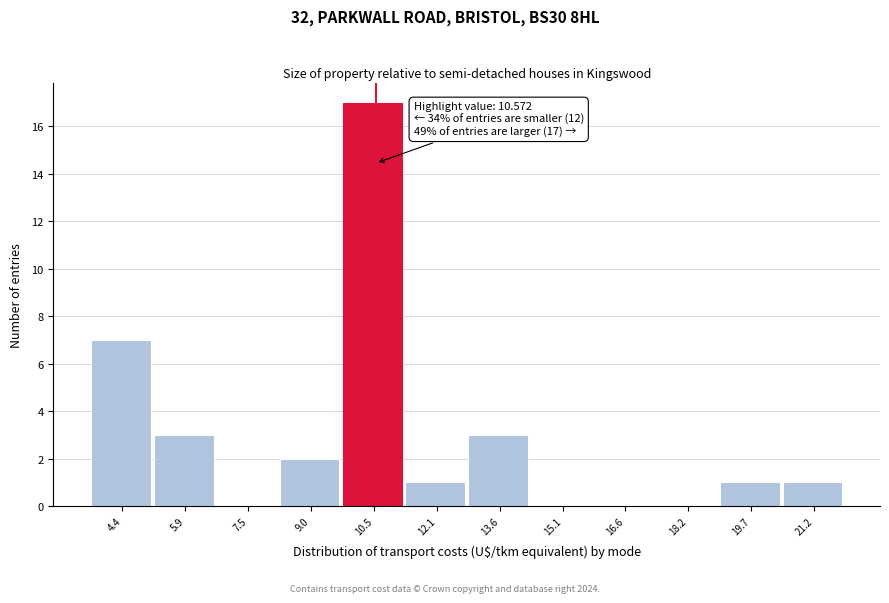

Over which range of the x-axis is the bar tallest?

9.8 to 11.2